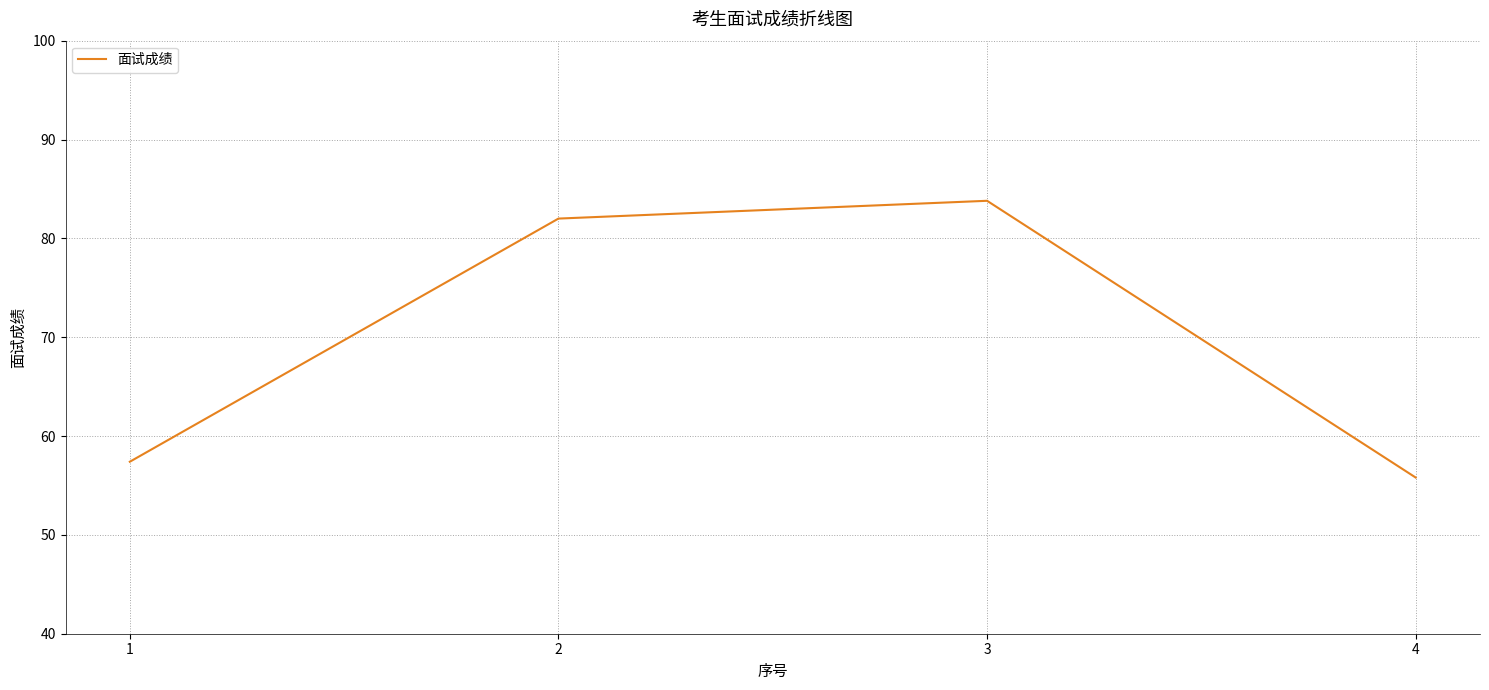

What is the maximum value shown in the chart?

83.8